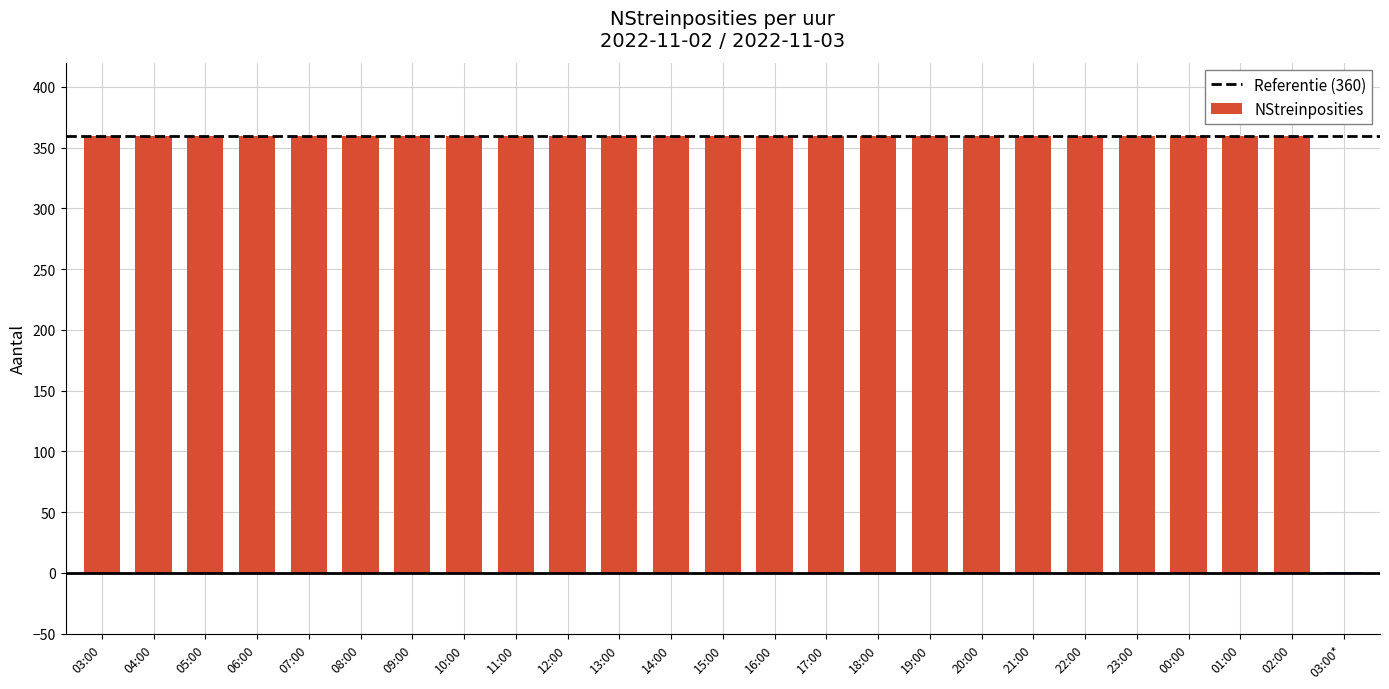

Approximately how many times larger is the value at 22:00 compared to 06:00?

1.0